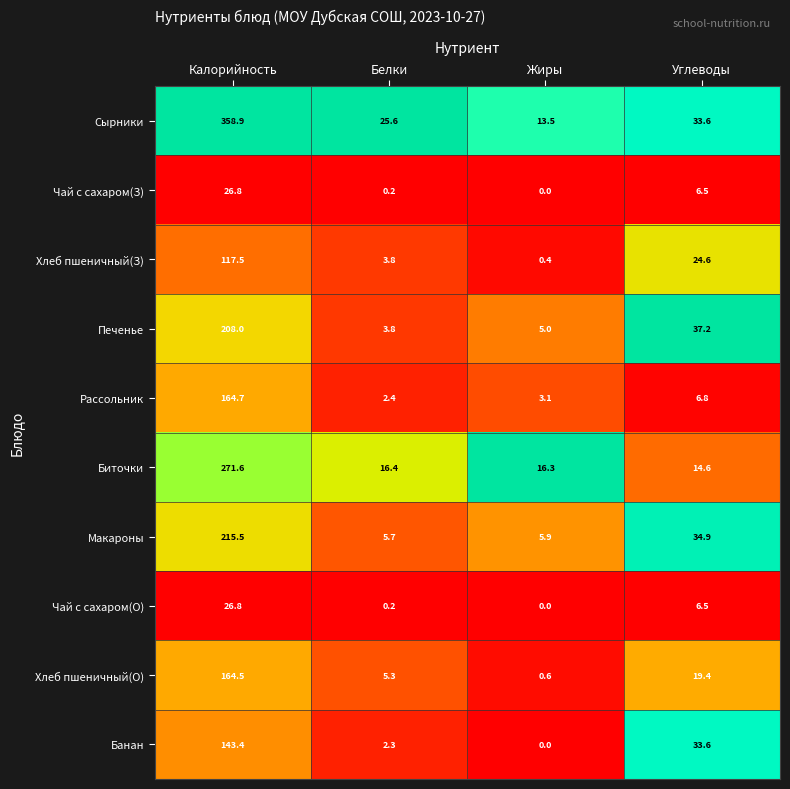

True or false: Макароны has a value of 281.8 at Калорийность.

False